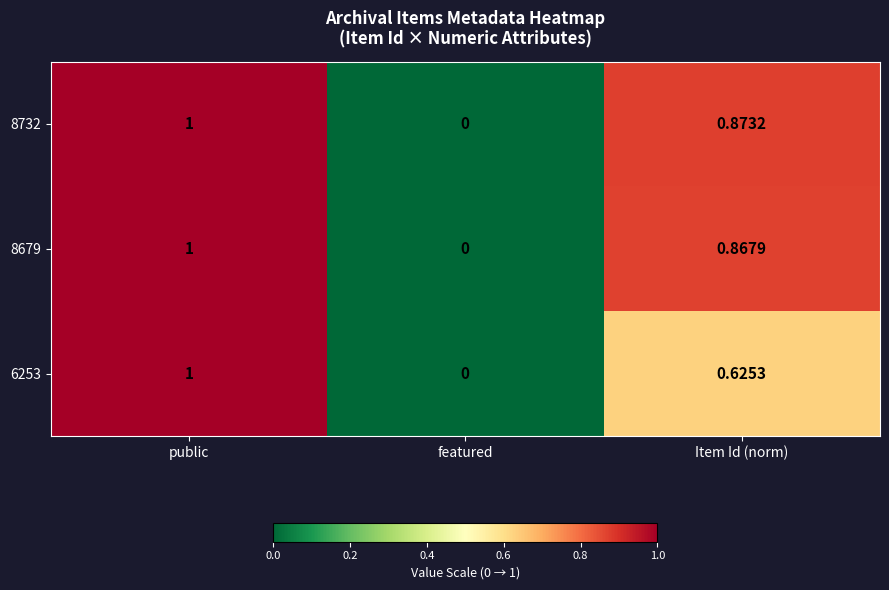

Count the number of data series in this chart.

3